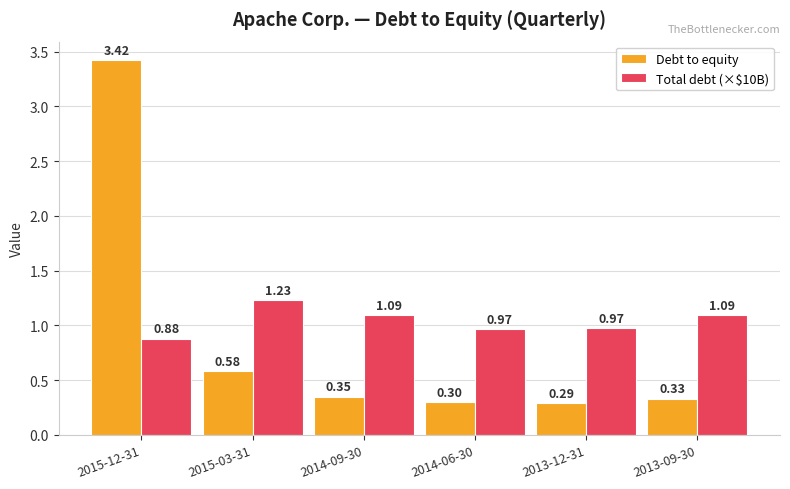

Which series changed the most between 2015-12-31 and 2014-09-30?

Debt to equity